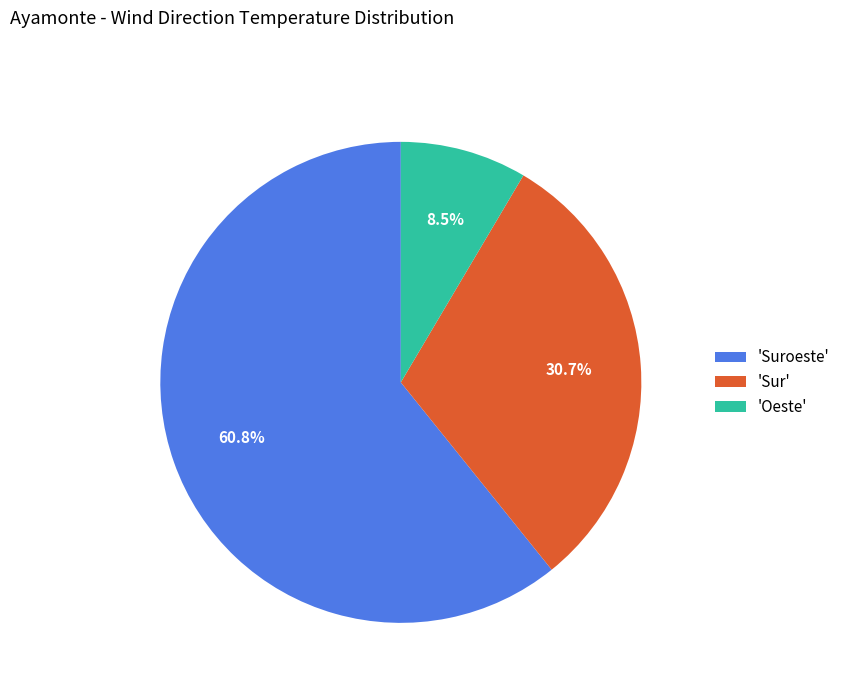

Which category has the smallest portion of the pie?

'Oeste'